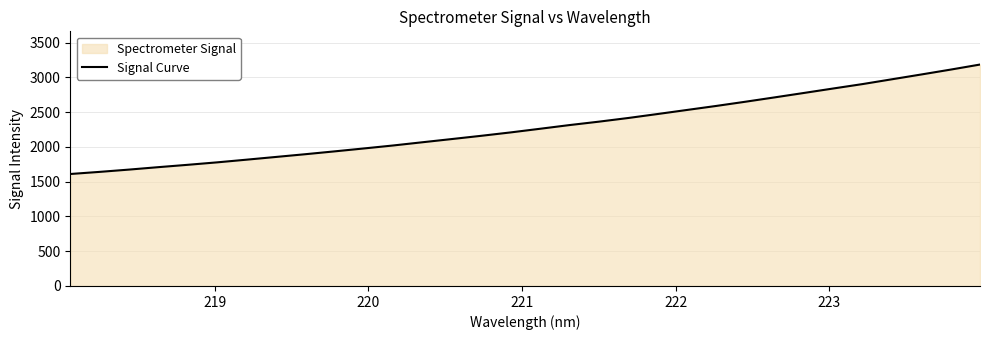

What is the minimum value shown in the chart?

1611.0